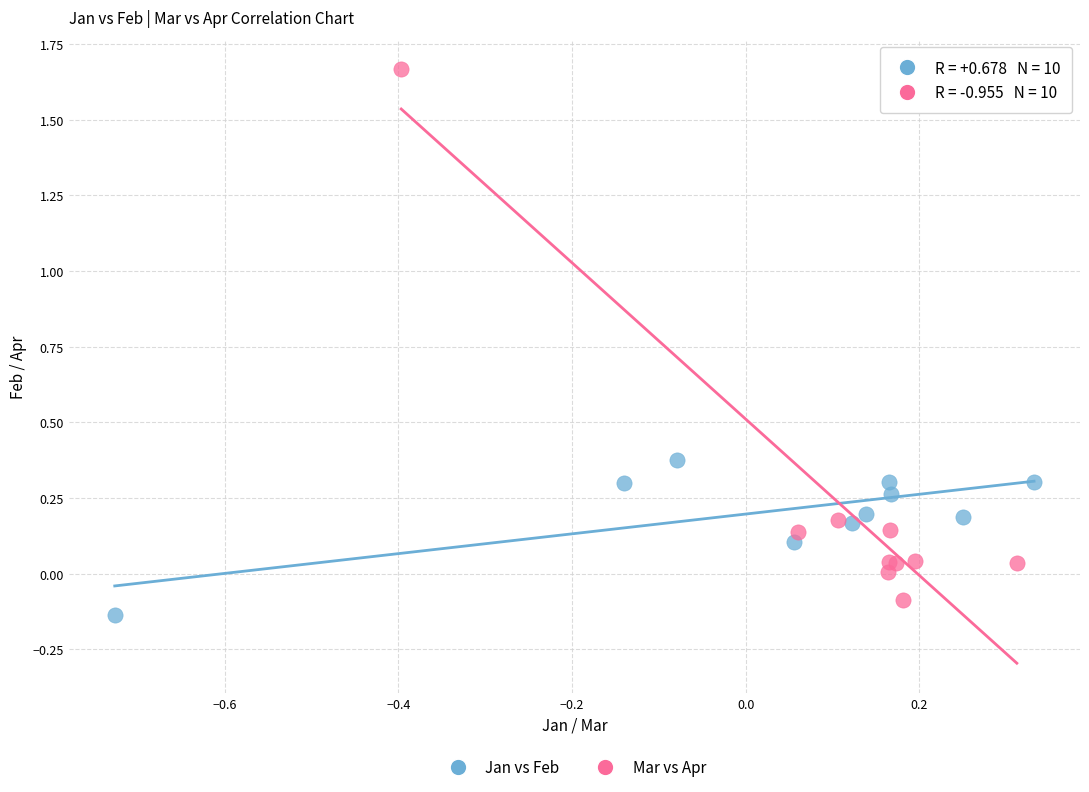

Which series has the largest Y range (max minus min)?

Mar vs Apr